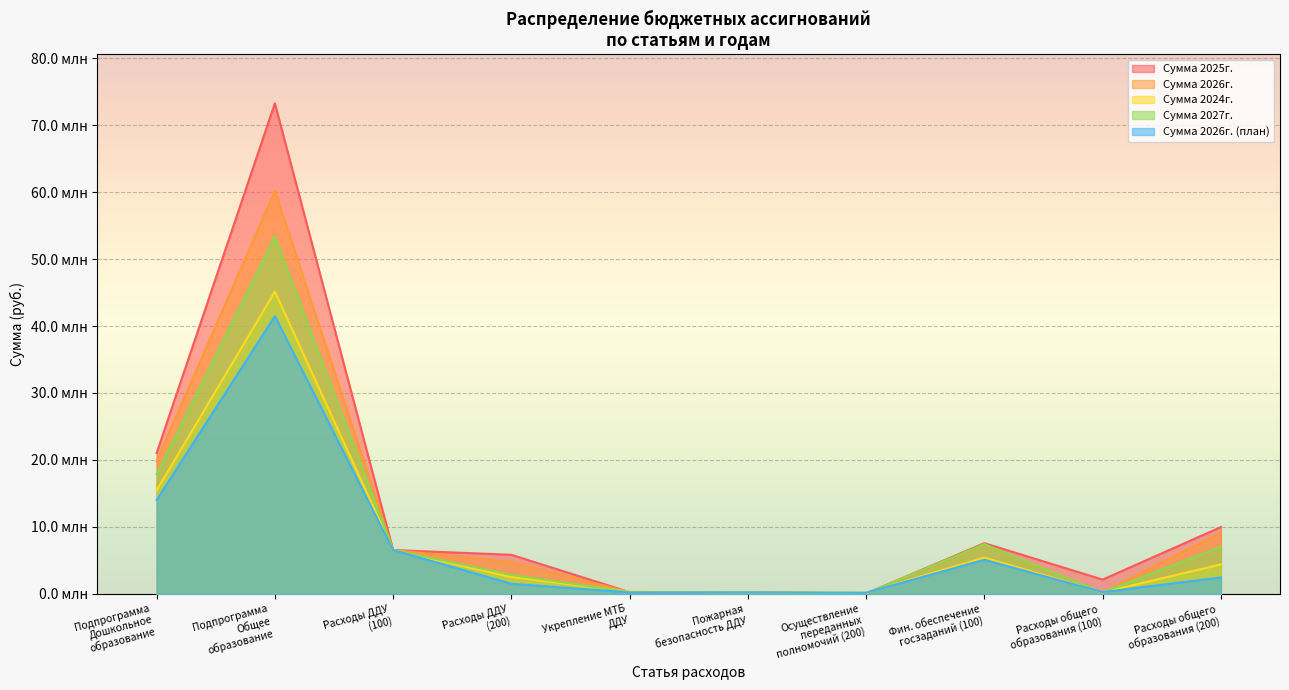

Does the chart display data point markers on the line(s)?

No